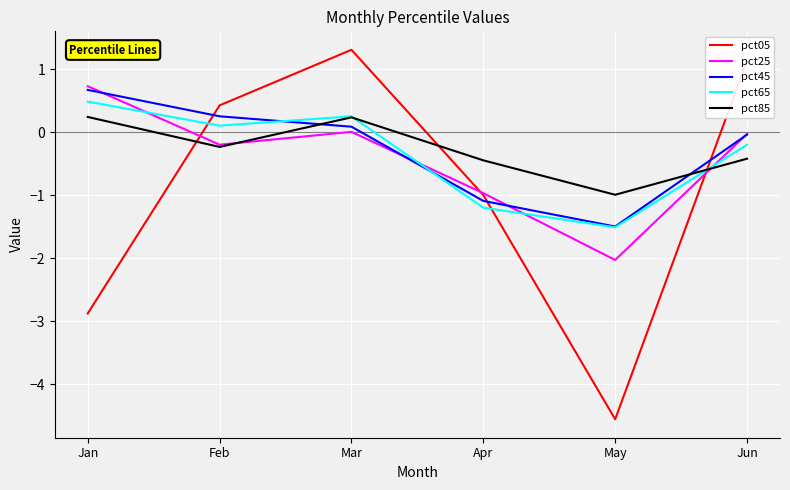

True or false: pct65 has more than 1 interior local peaks.

False